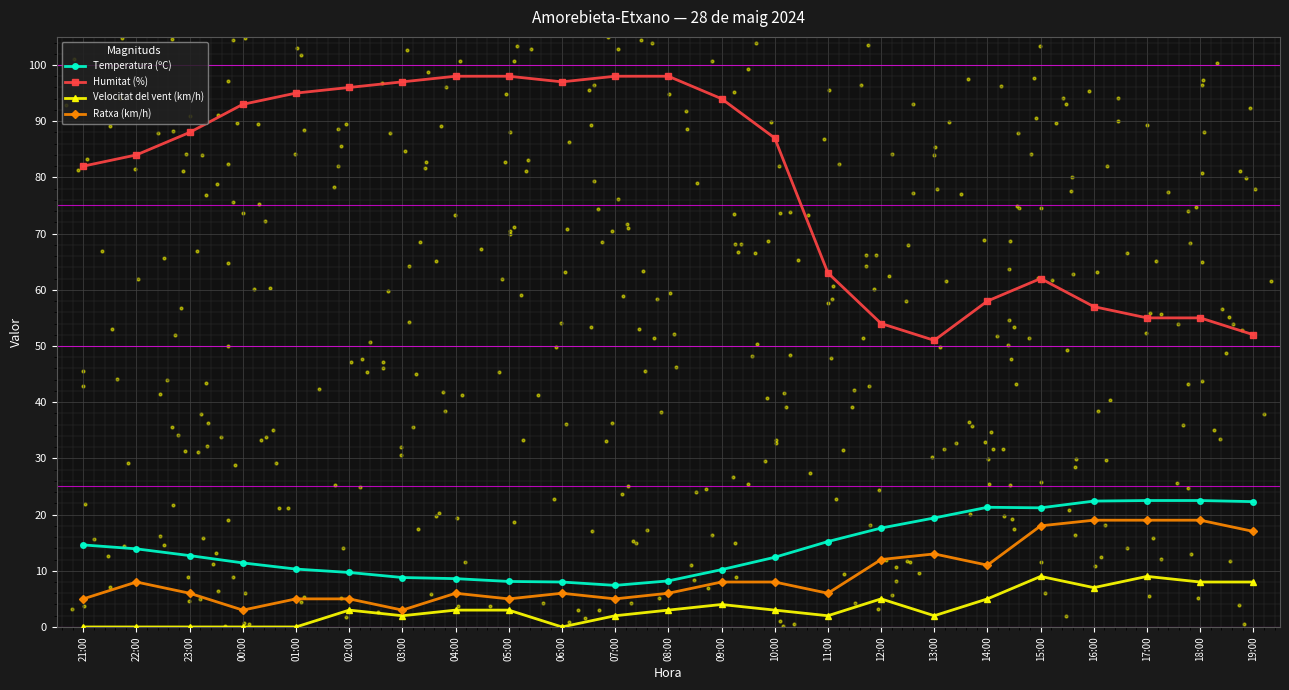

Which series contains the highest Y value?

Humitat (%)